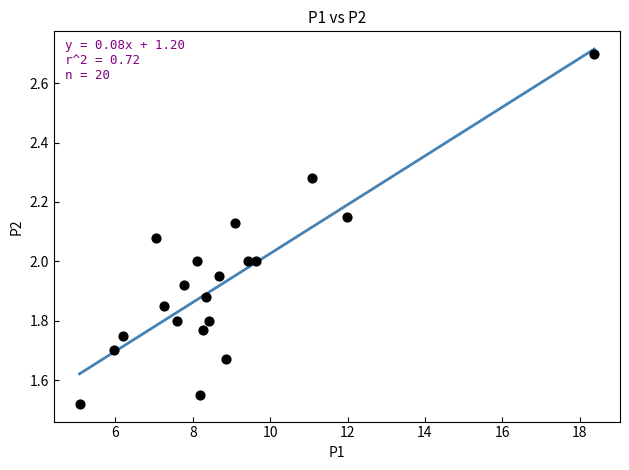

What is the range of X values (max minus min)?

13.3